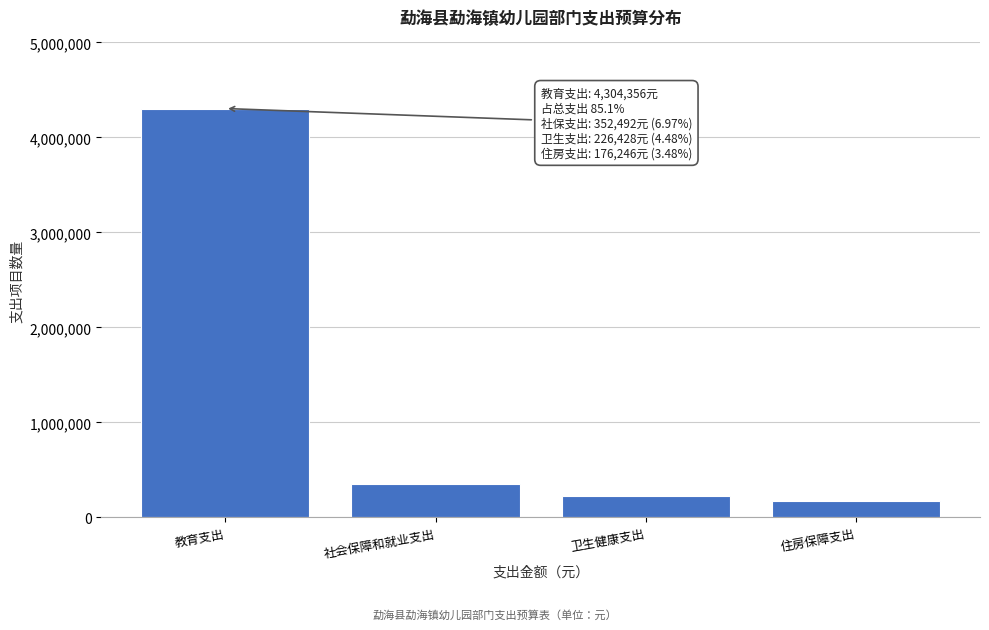

What value does the data have at 住房保障支出?

176246.0